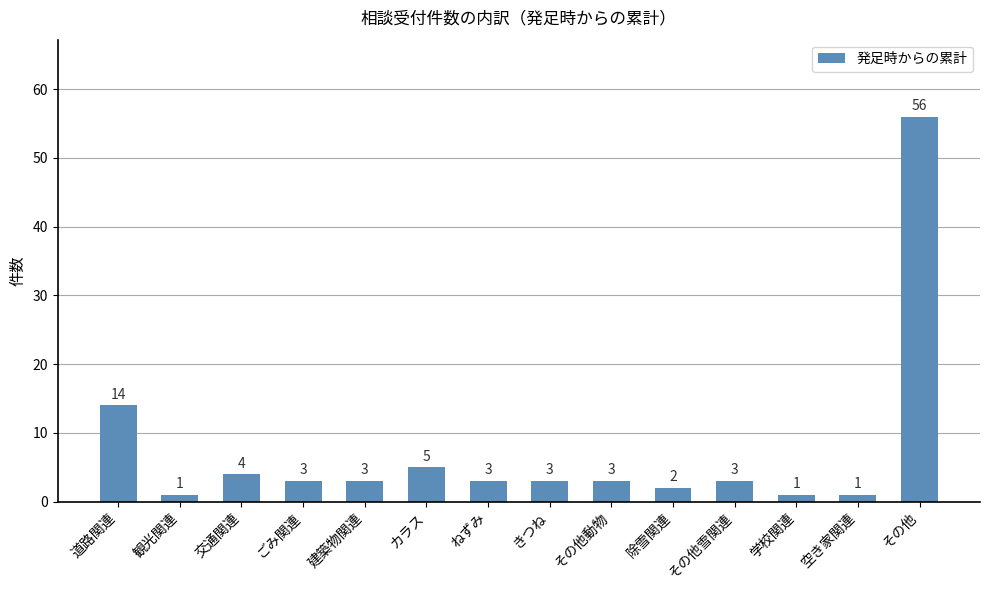

What position from the right is 除雪関連?

5